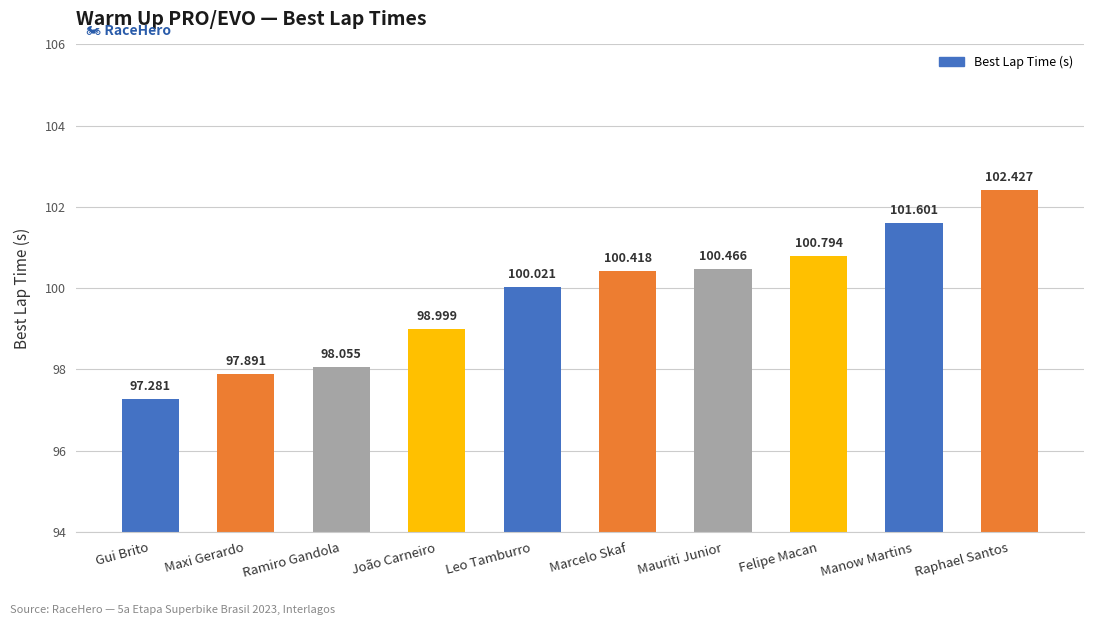

What is the difference between the maximum and minimum values?

5.1